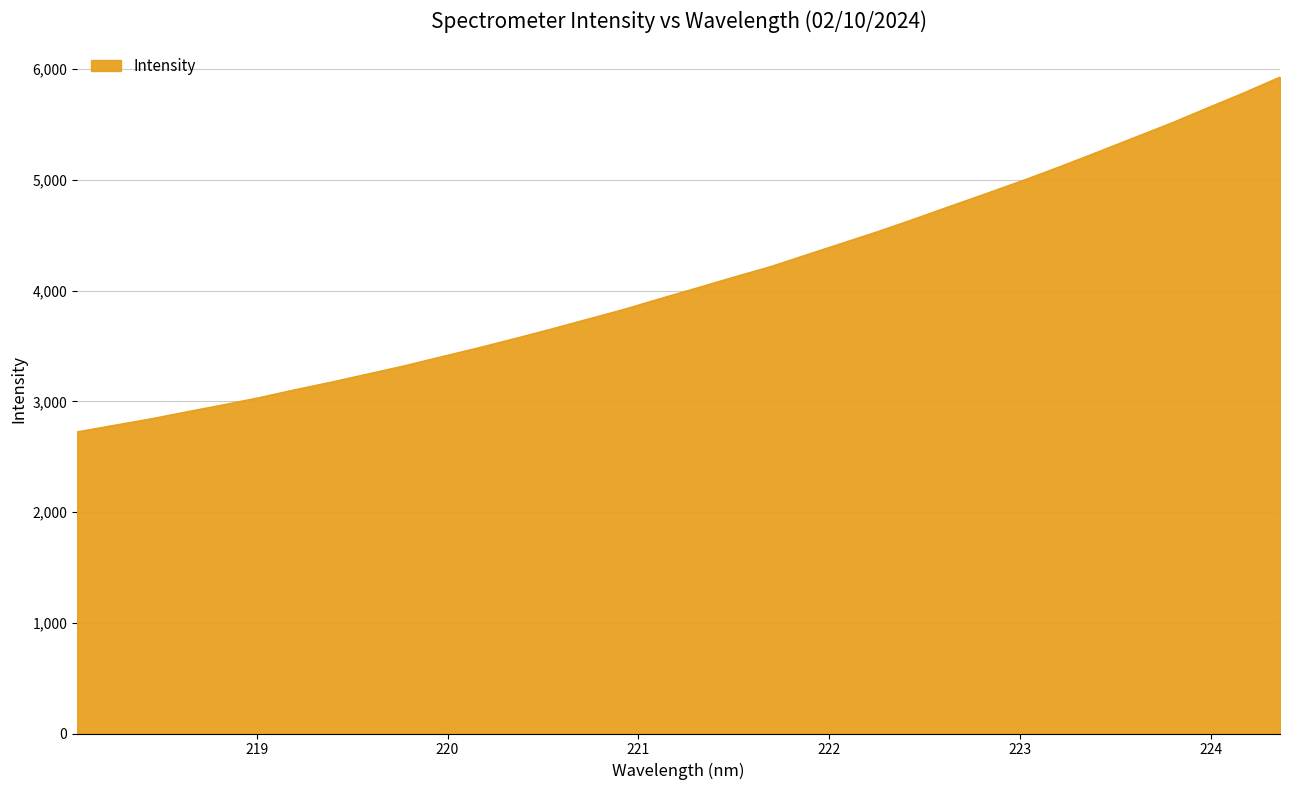

What is the smallest value displayed?

2723.8